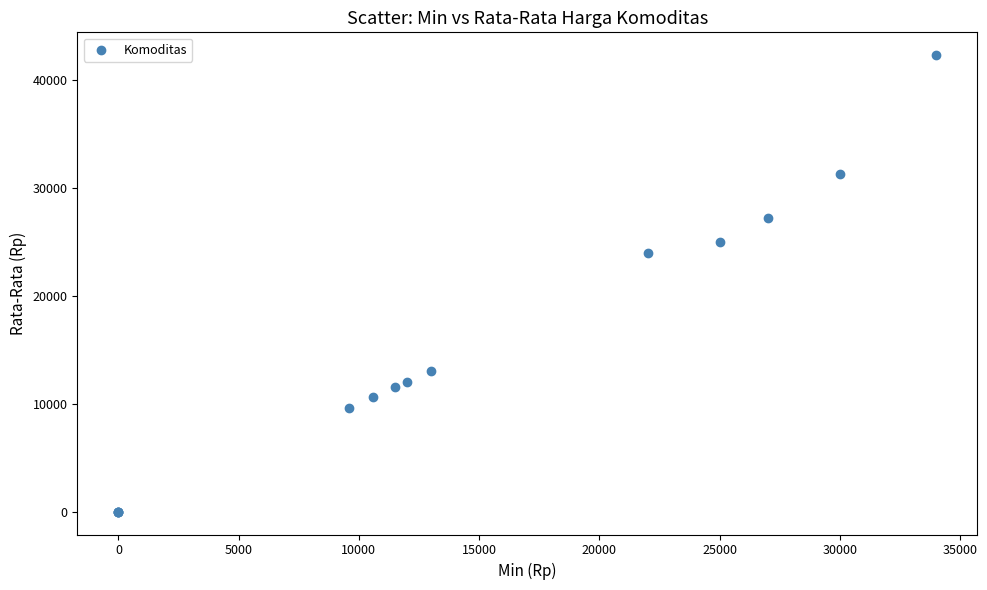

What Y value in the scatter plot is closest to 21129?

23935